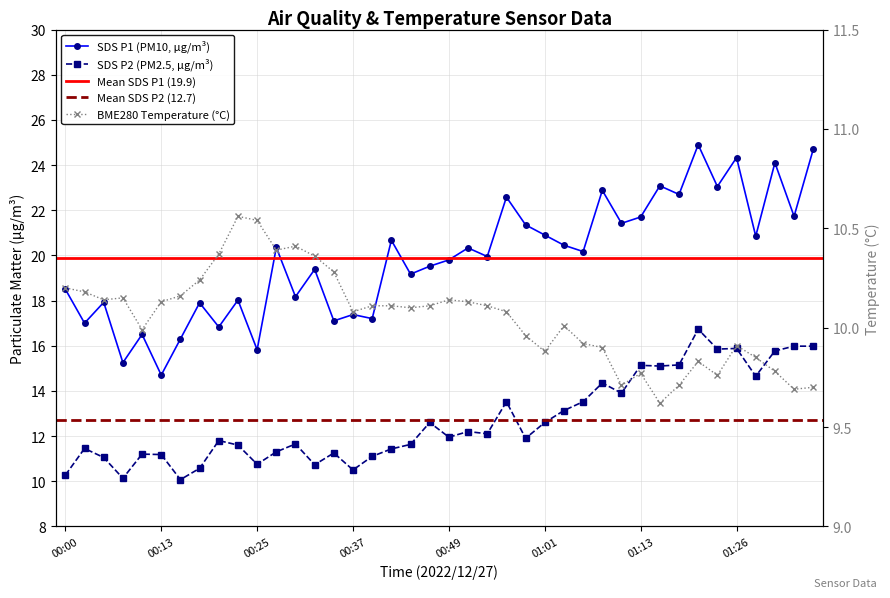

Where is the first local maximum for BME280_temperature?

00:08